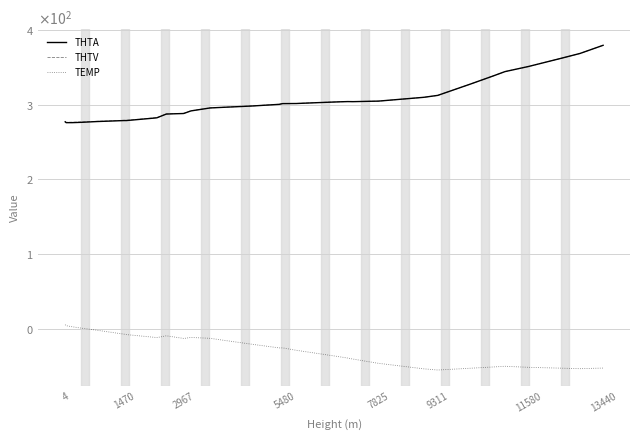

Does the chart have visible grid lines?

Yes